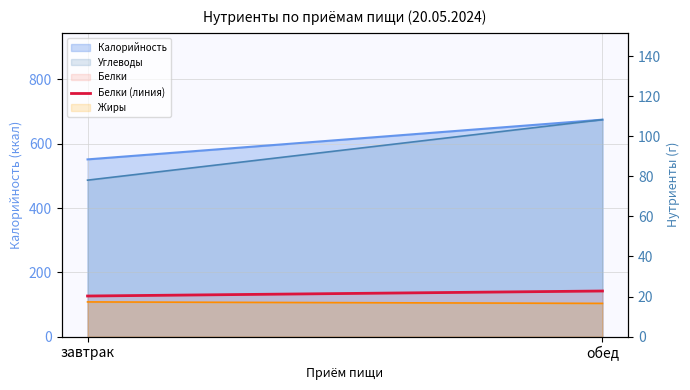

What is the average value?

21.5